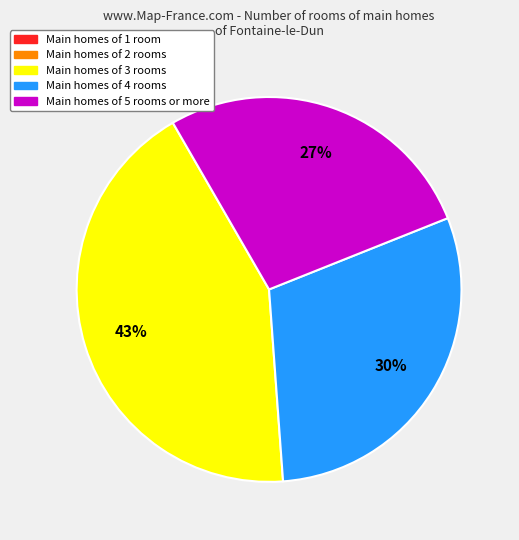

To the nearest percent, what is the difference between the largest and smallest slice percentages?

43%